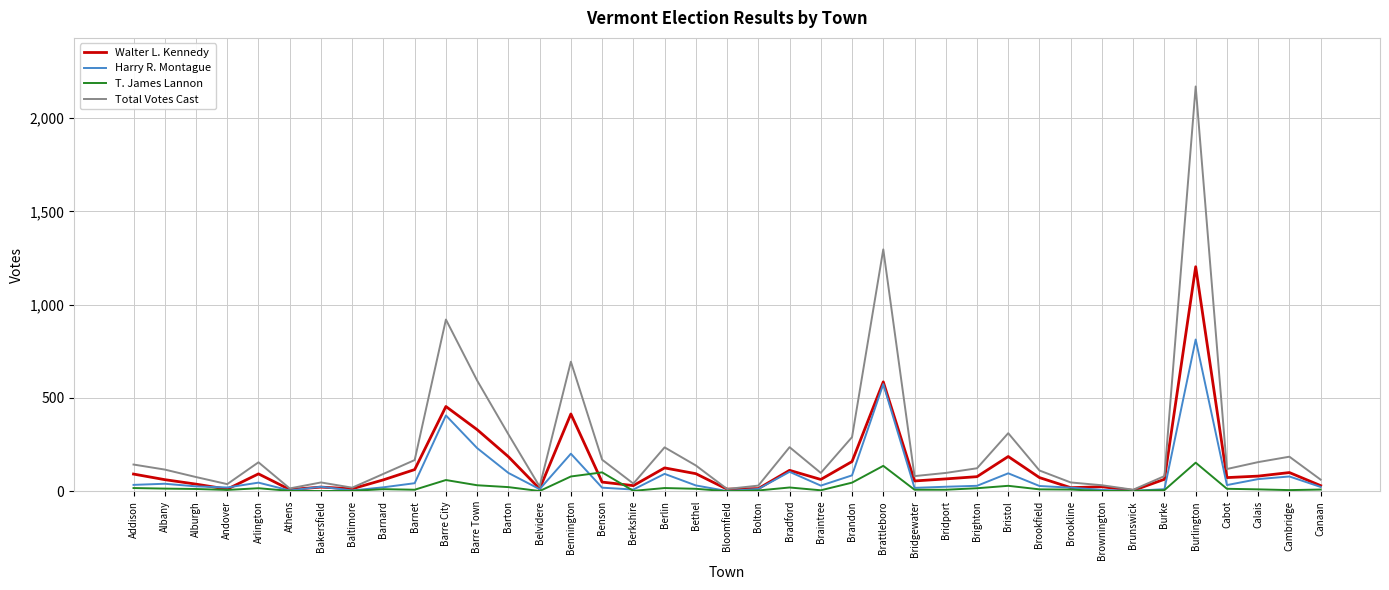

What is the lowest value of the Harry R. Montague series?

1